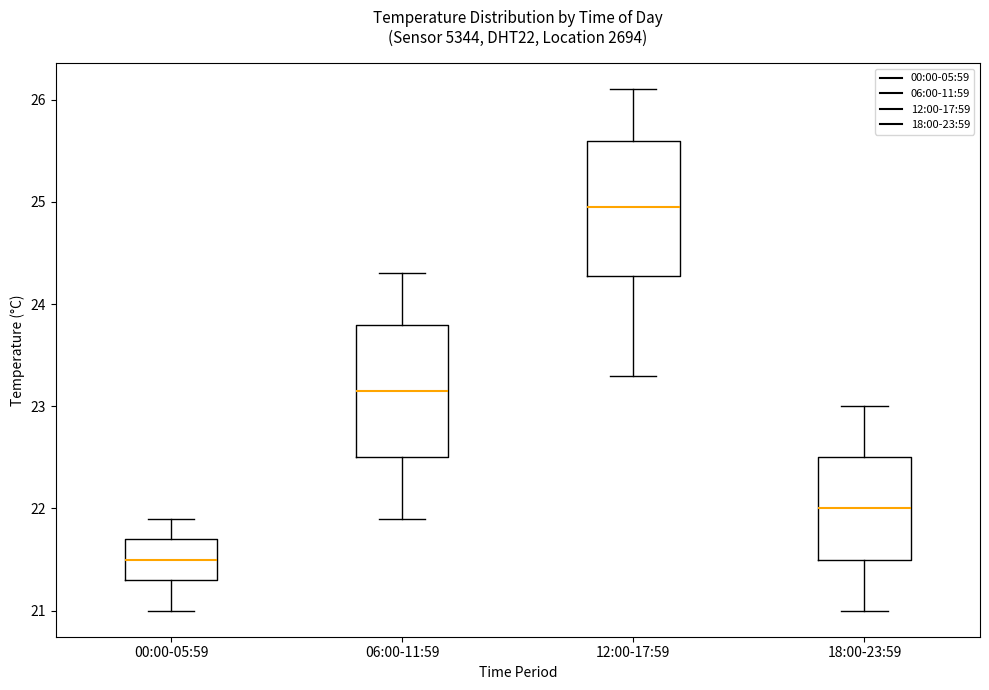

Reading left to right, transcribe this box plot: for each box, give where its median line is, the range the box spans, and where its two whiskers end, as read against the y-axis. The values are not printed on the chart, so give them approximately, as read against the axis.

00:00-05:59: median 21.5, box 21.3 to 21.7, whiskers 21.0 to 21.9
06:00-11:59: median 23.2, box 22.5 to 23.8, whiskers 21.9 to 24.3
12:00-17:59: median 25.0, box 24.3 to 25.6, whiskers 23.3 to 26.1
18:00-23:59: median 22.0, box 21.5 to 22.5, whiskers 21.0 to 23.0